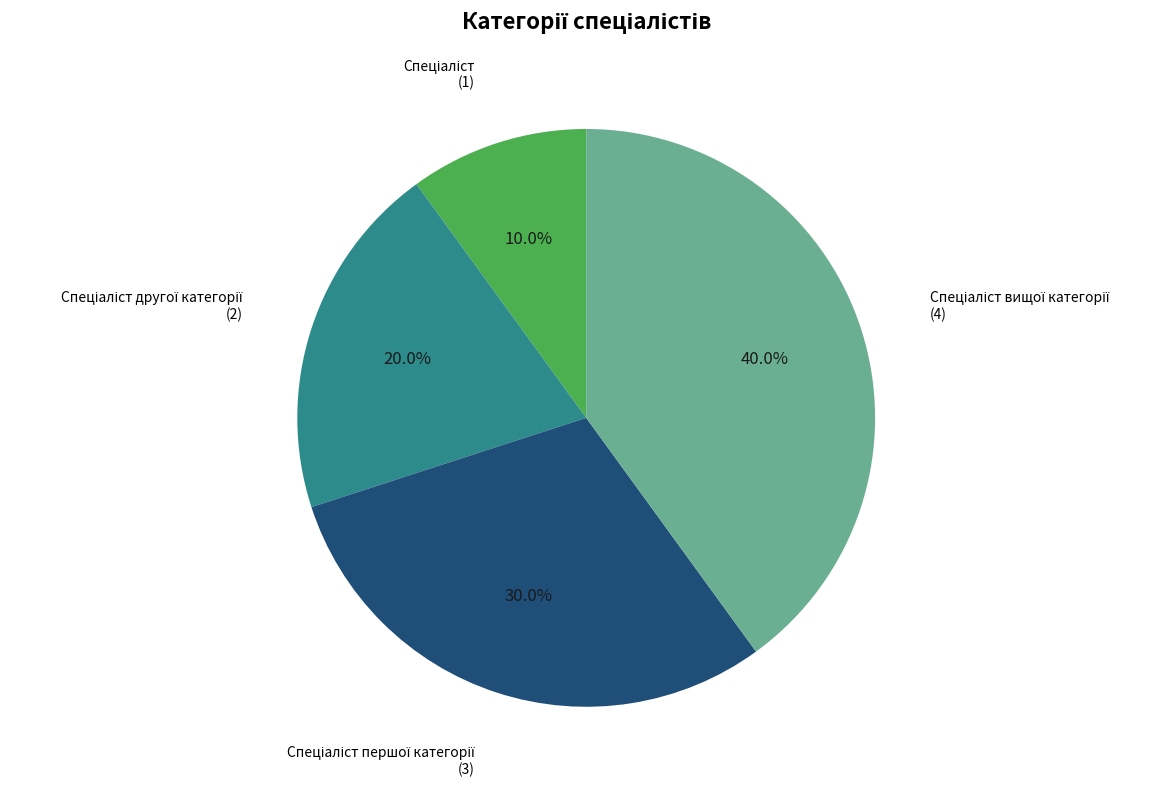

Count the number of slices in the pie.

4